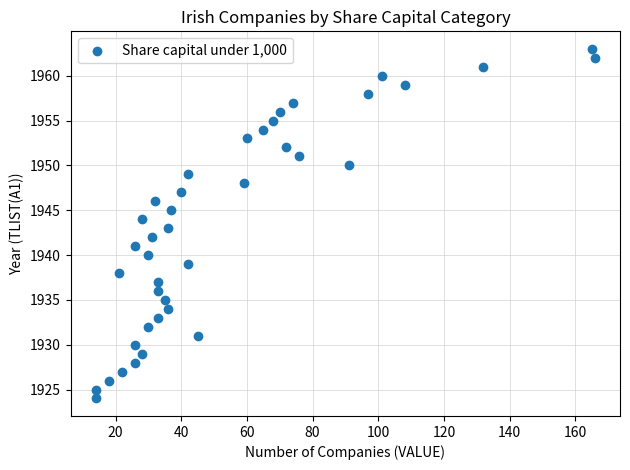

What is the range of Y values (max minus min)?

39